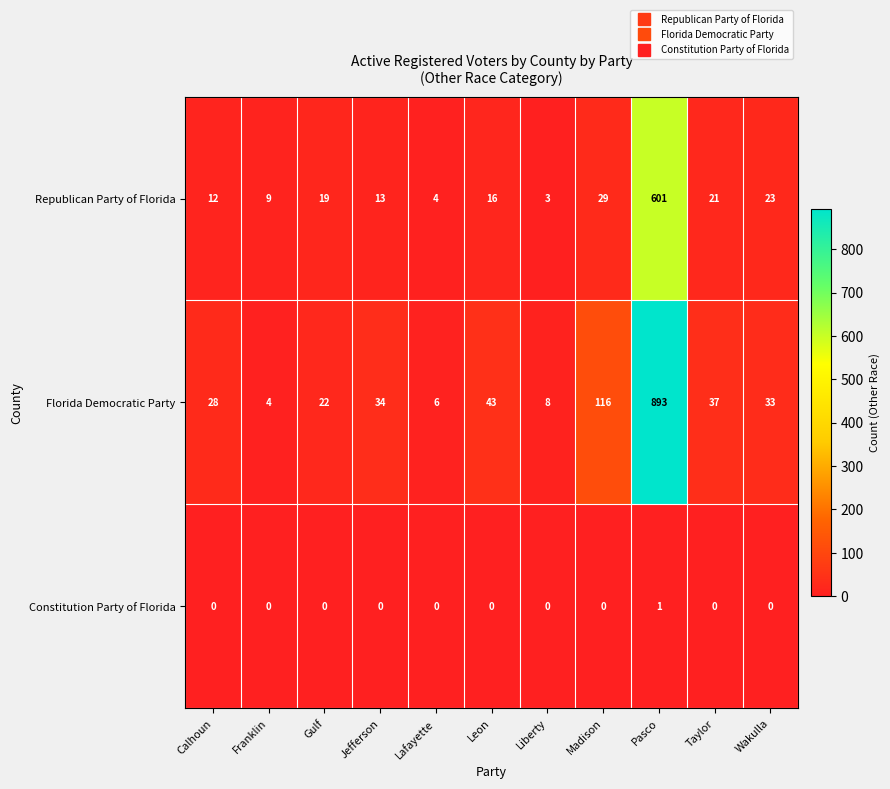

The value of Florida Democratic Party at Lafayette is 6. True or false?

True